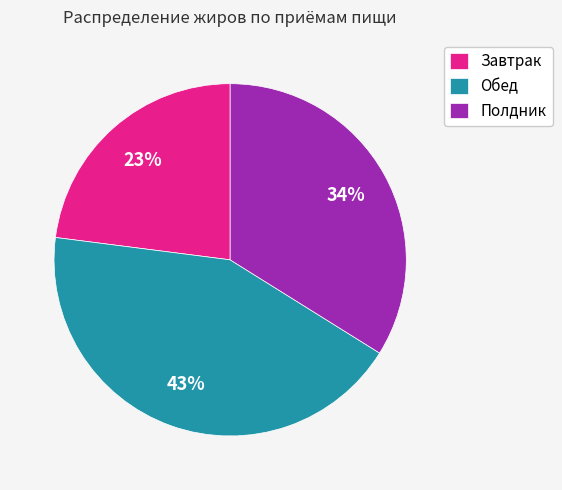

To the nearest percent, what is the difference between the Завтрак and Полдник slice percentages?

11%